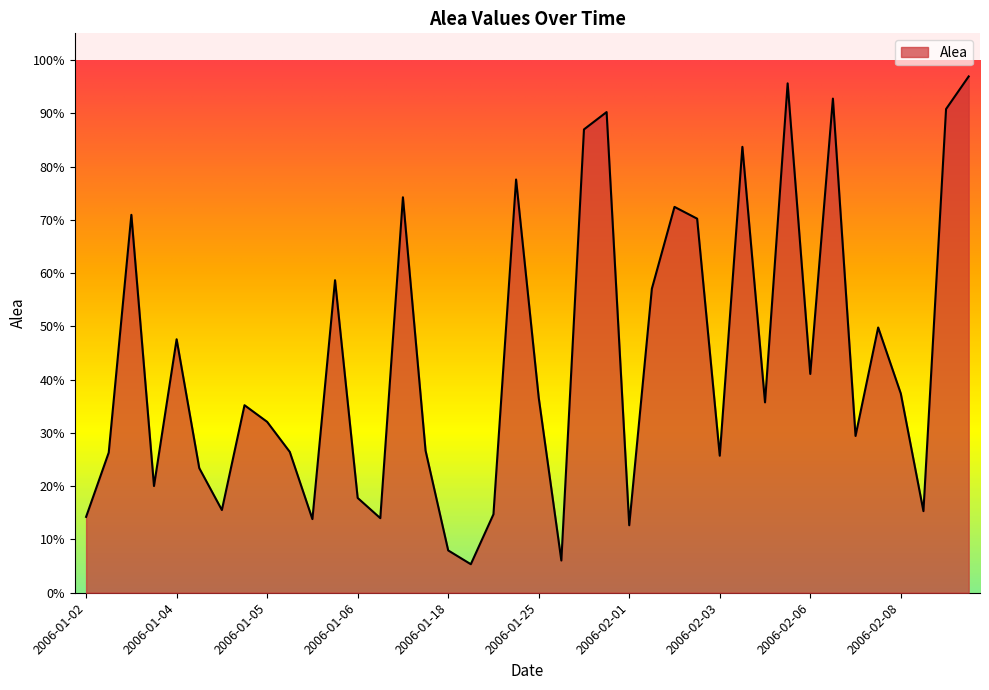

List the labels in order of value, smallest first.

2006-01-20, 2006-01-26, 2006-01-18, 2006-02-01, 2006-01-06, 2006-01-09, 2006-01-02, 2006-01-24, 2006-02-08, 2006-01-04, 2006-01-06, 2006-01-03, 2006-01-04, 2006-02-03, 2006-01-03, 2006-01-05, 2006-01-17, 2006-02-07, 2006-01-05, 2006-01-05, 2006-02-06, 2006-01-25, 2006-02-08, 2006-02-06, 2006-01-04, 2006-02-07, 2006-02-02, 2006-01-06, 2006-02-03, 2006-01-03, 2006-02-02, 2006-01-09, 2006-01-24, 2006-02-03, 2006-01-26, 2006-01-27, 2006-02-08, 2006-02-07, 2006-02-06, 2006-02-09